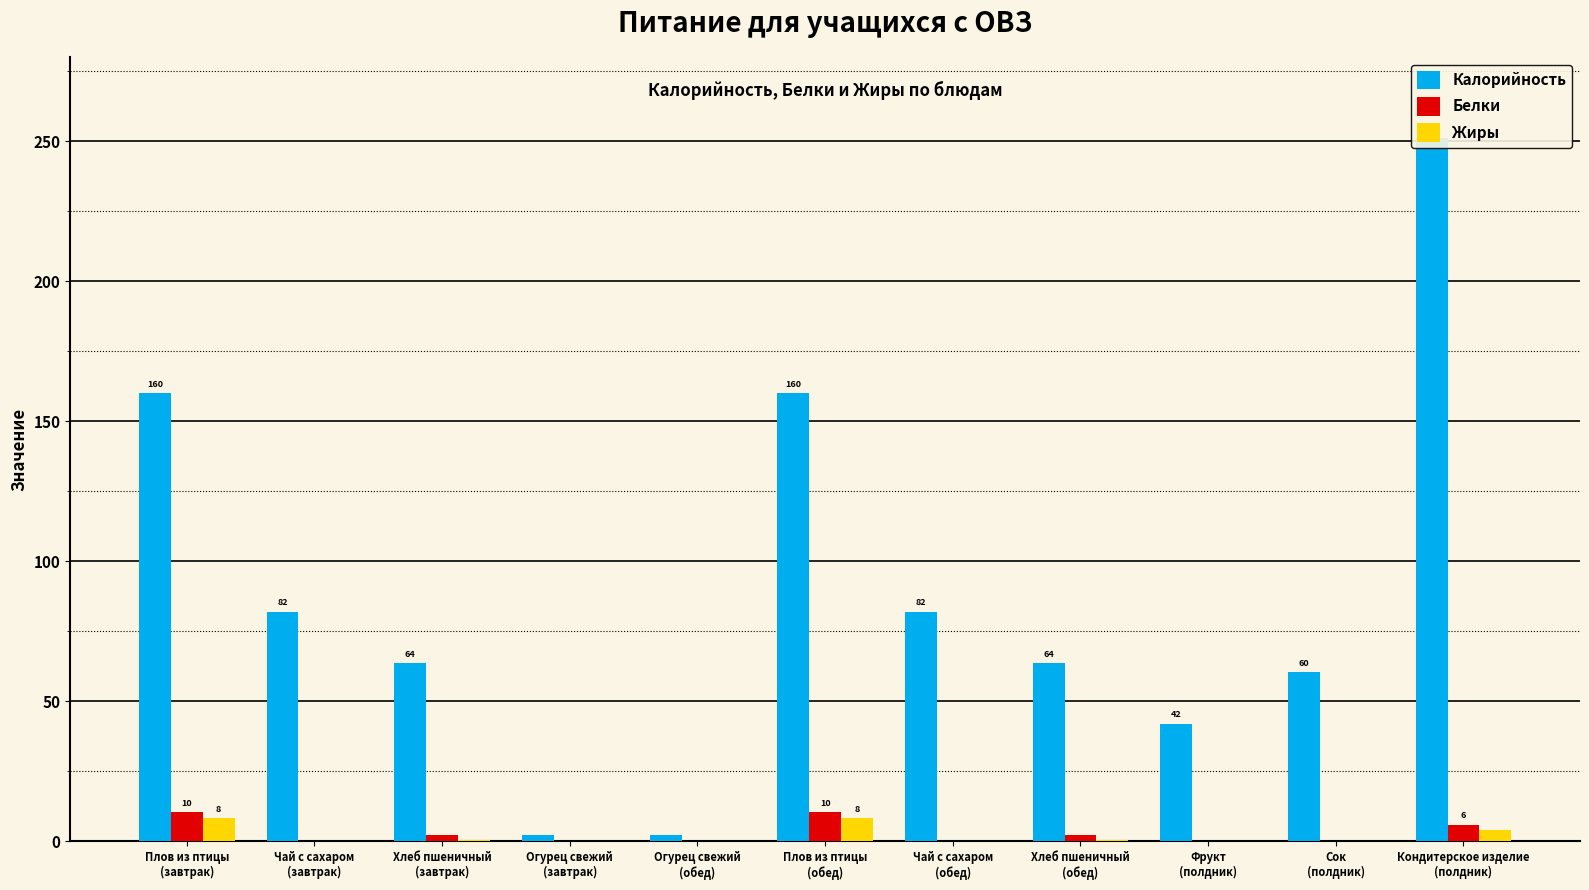

The Калорийность series shows 2.4 at Огурец свежий
(завтрак). True or false?

True